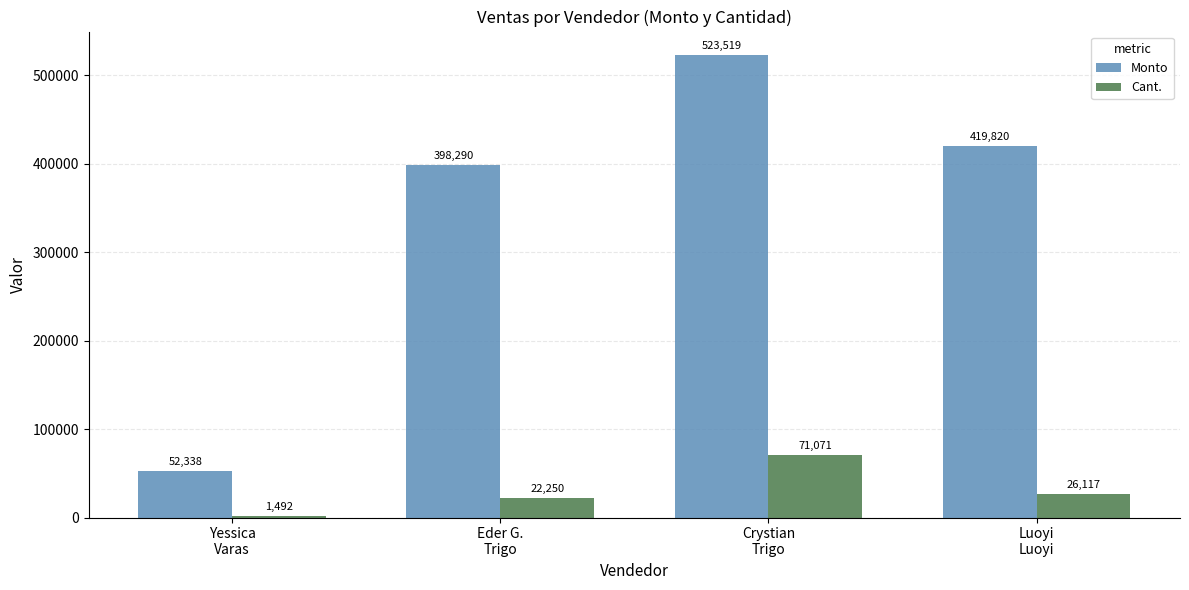

Which series has the widest spread of values?

Monto